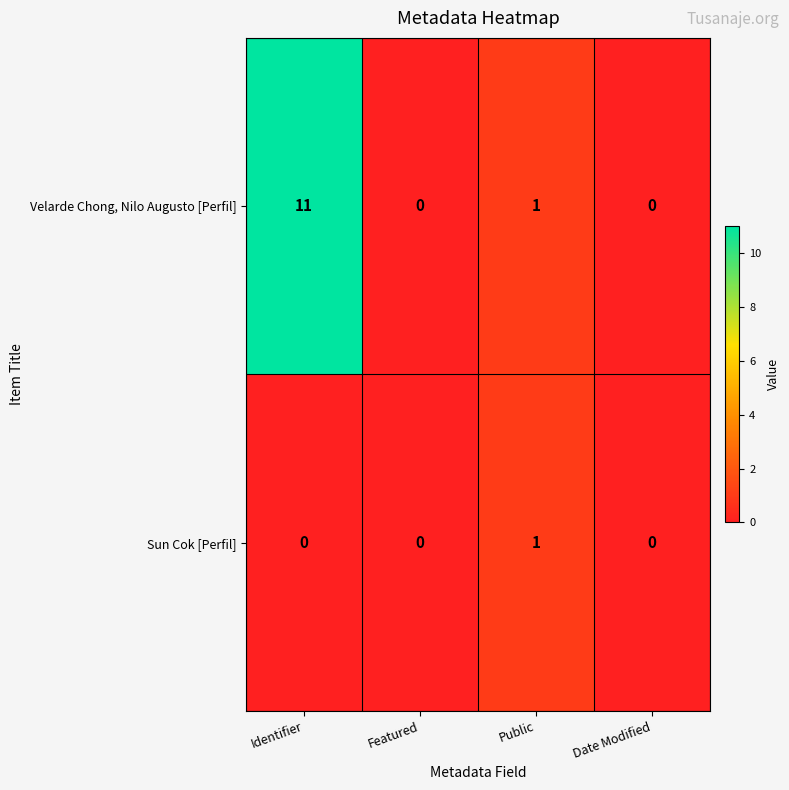

Rank the series by their maximum value, from highest to lowest.

Velarde Chong, Nilo Augusto [Perfil], Sun Cok [Perfil]